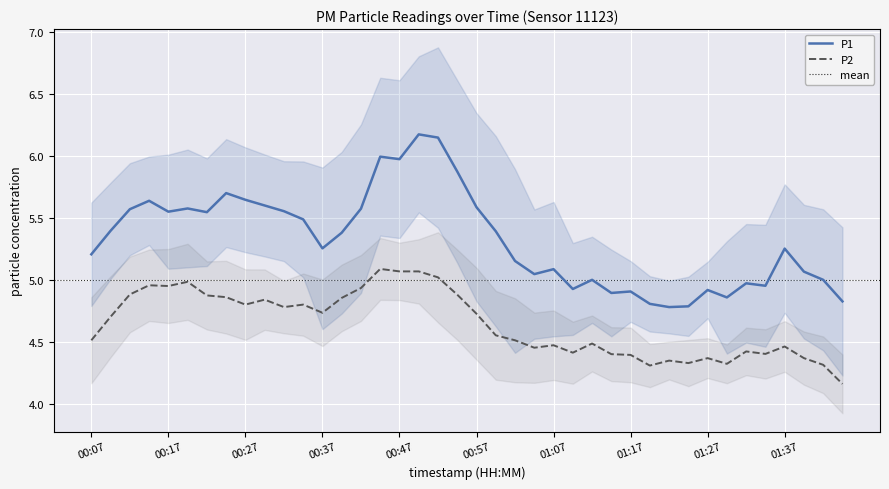

At which label does P2 first exceed 4?

00:07